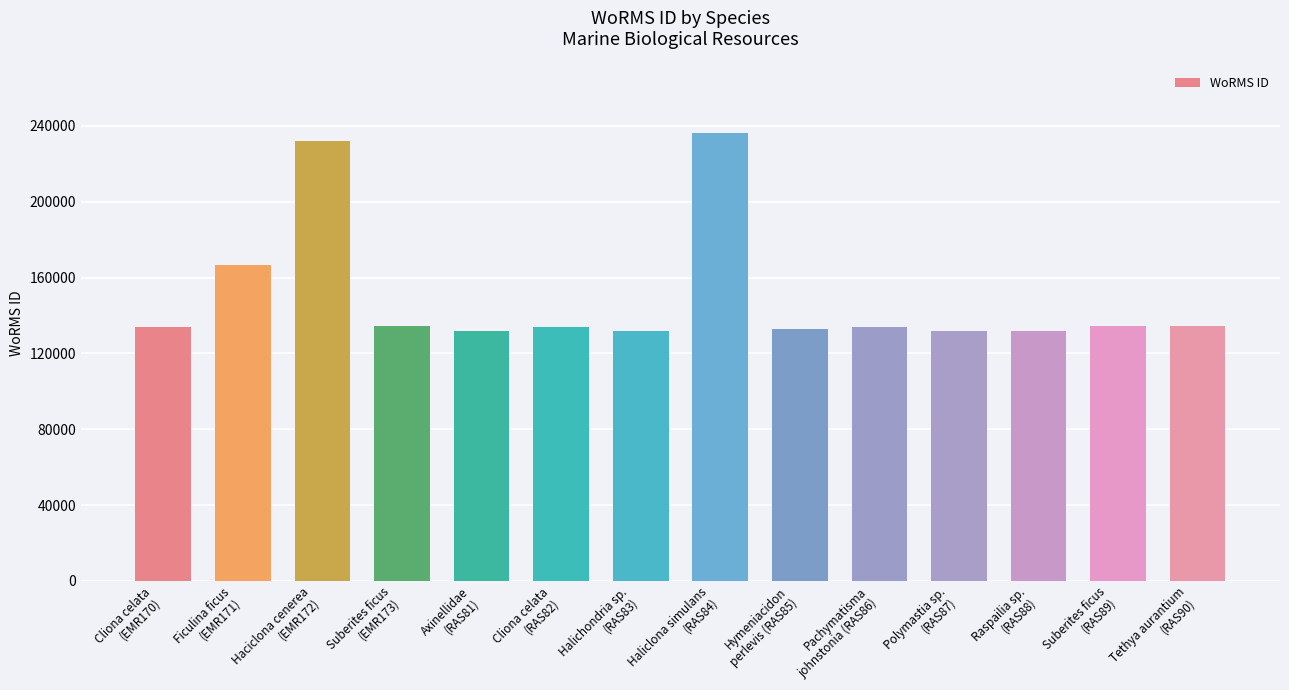

What is the value of the 13th bar from the left?

134285